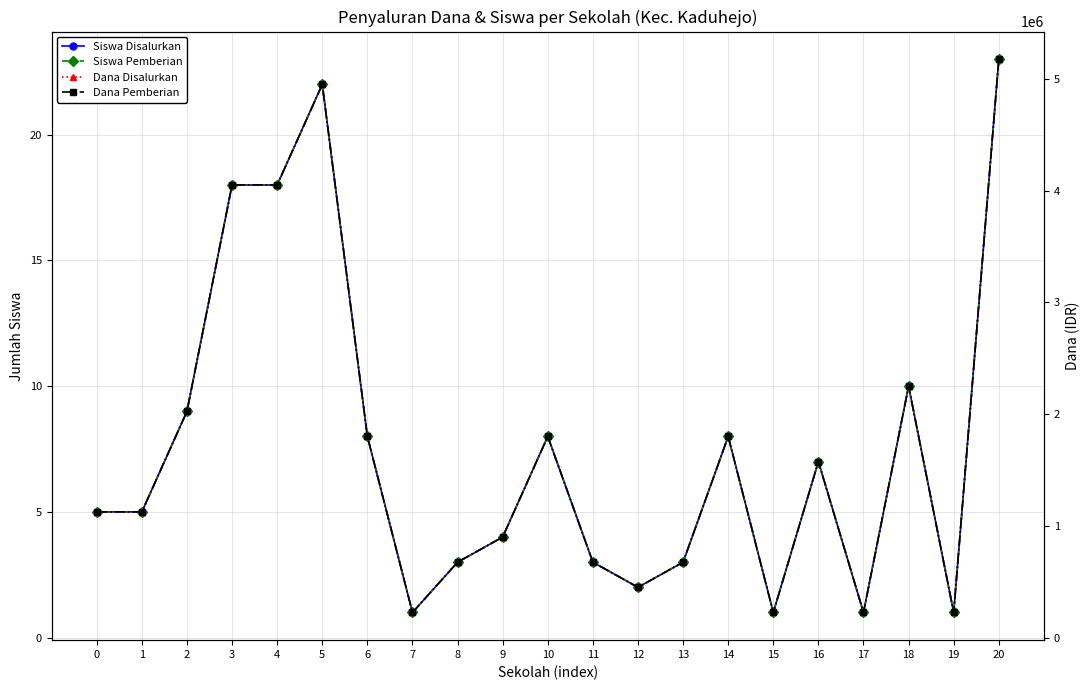

Which series has the largest total across all categories?

Dana Disalurkan